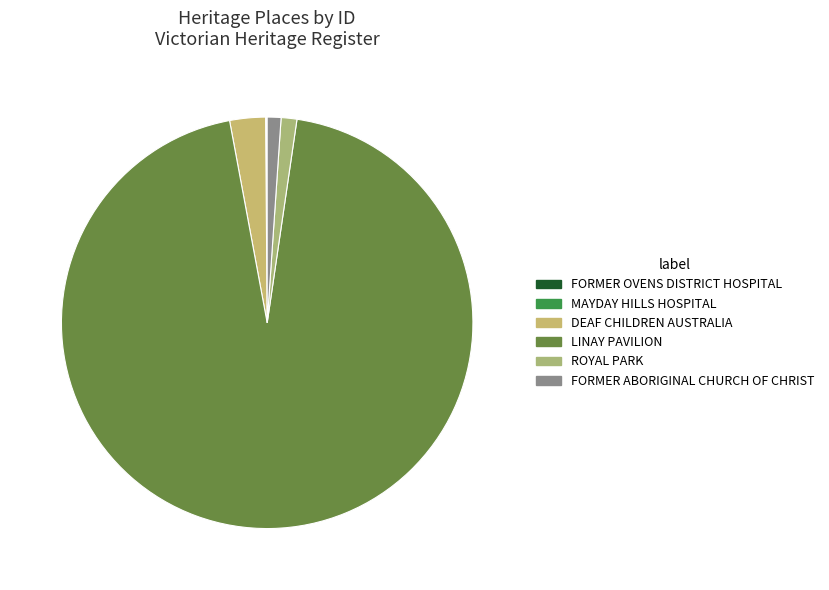

What is the change in value from DEAF CHILDREN AUSTRALIA to FORMER ABORIGINAL CHURCH OF CHRIST?

-2729